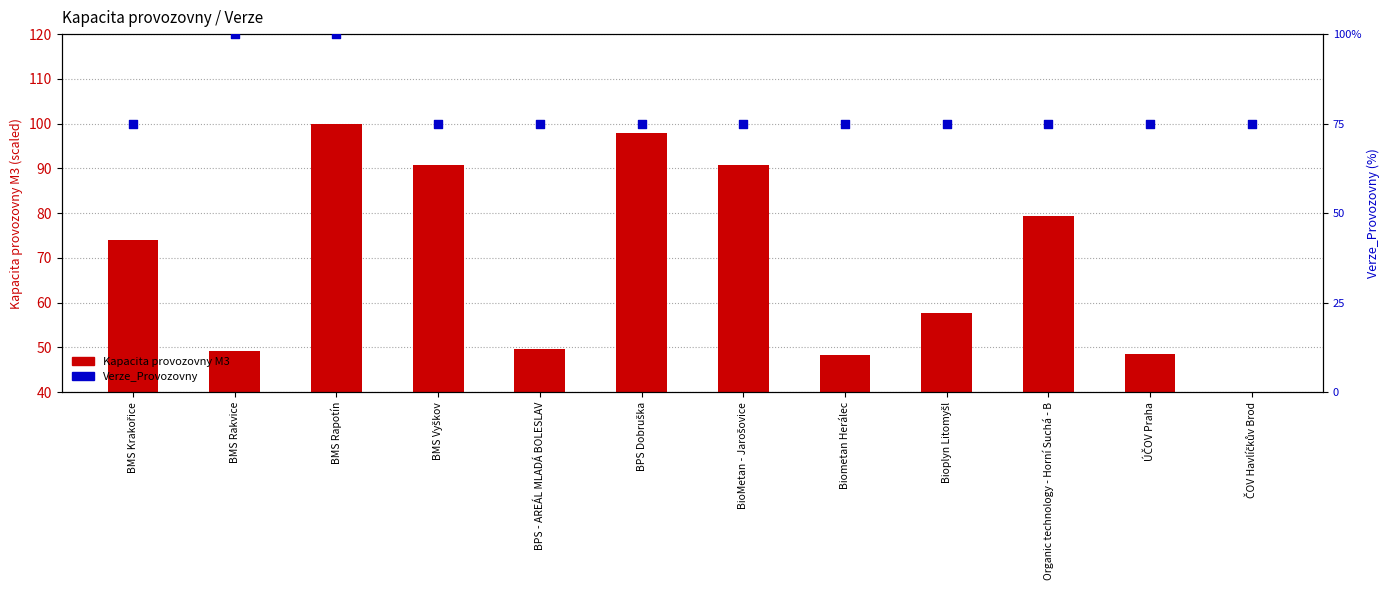

What are all the series names shown in the legend?

Kapacita provozovny M3, Verze_Provozovny